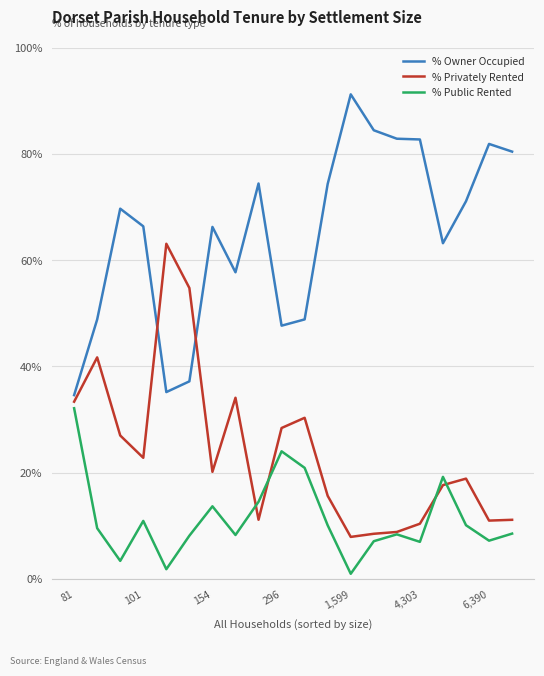

What is the minimum value for % Privately Rented?

7.9